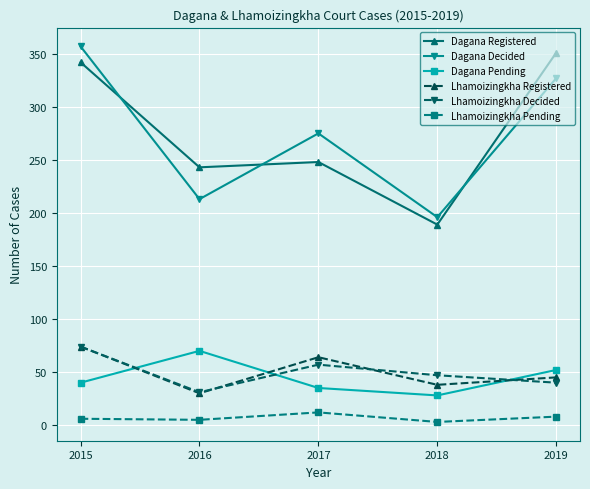

What is the sum of all Lhamoizingkha Decided values?

249